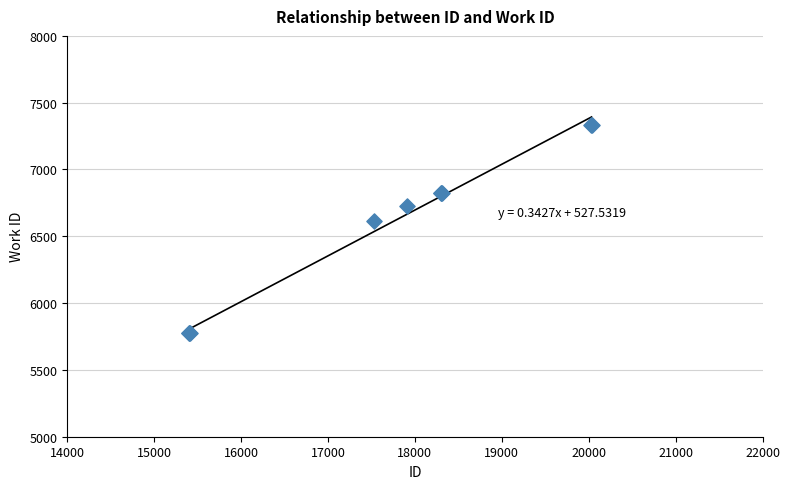

What Y value in the scatter plot is closest to 6555?

6611